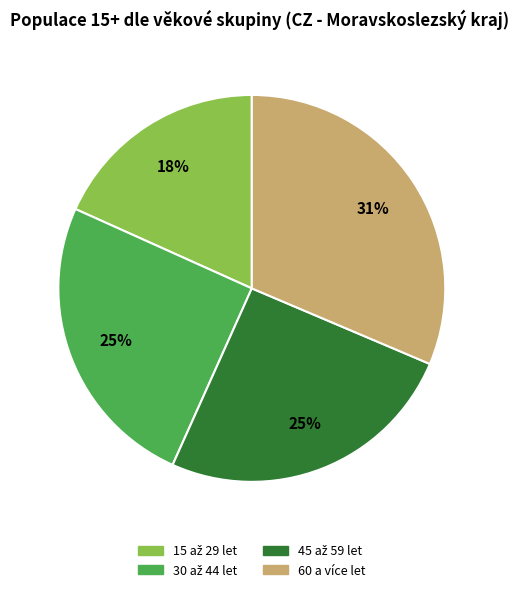

Is it true that 60 a více let is 22% of the pie?

False